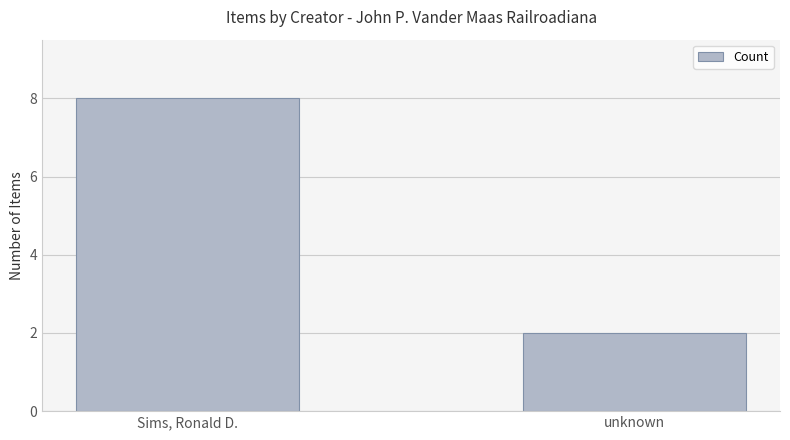

Count the number of data series in this chart.

1